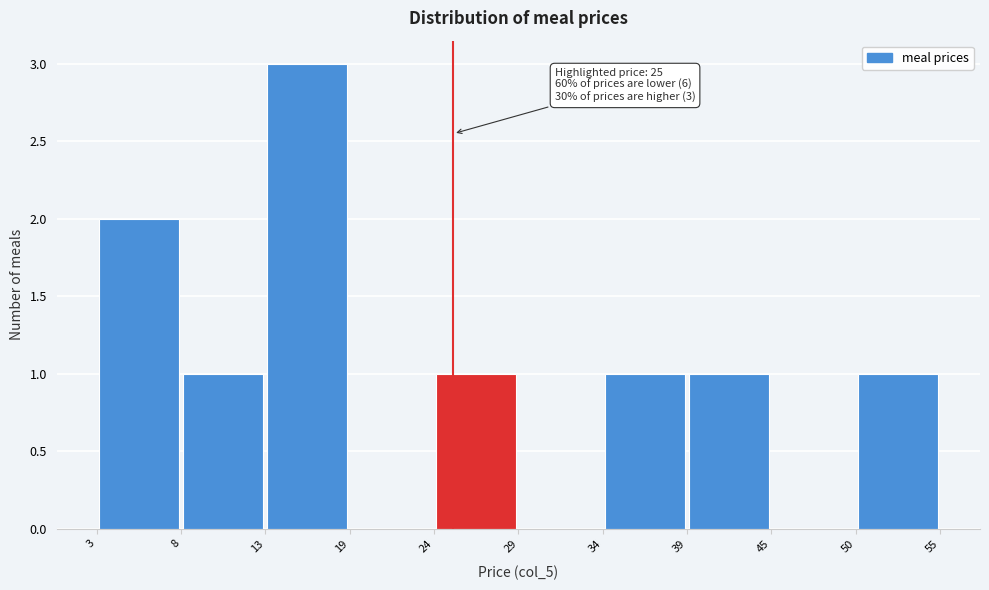

Which range on the x-axis has the tallest bar?

13 to 19